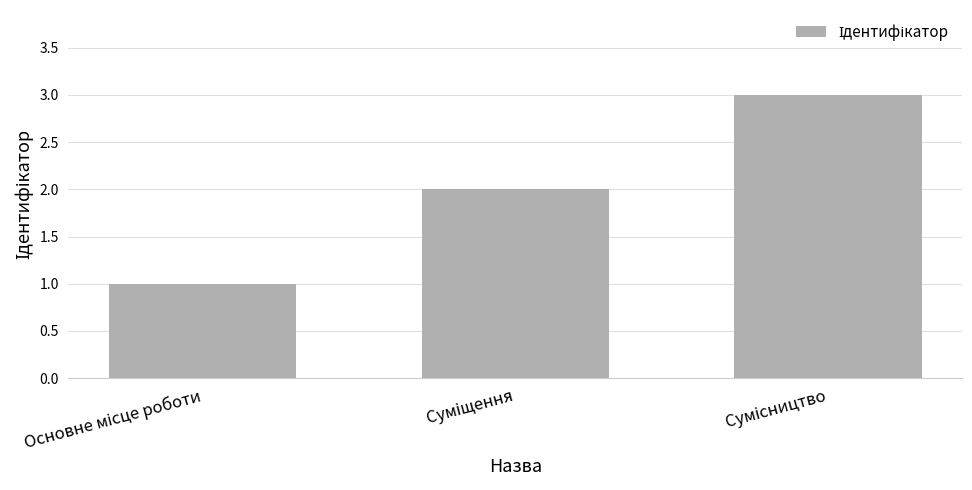

What is the greatest value displayed?

3